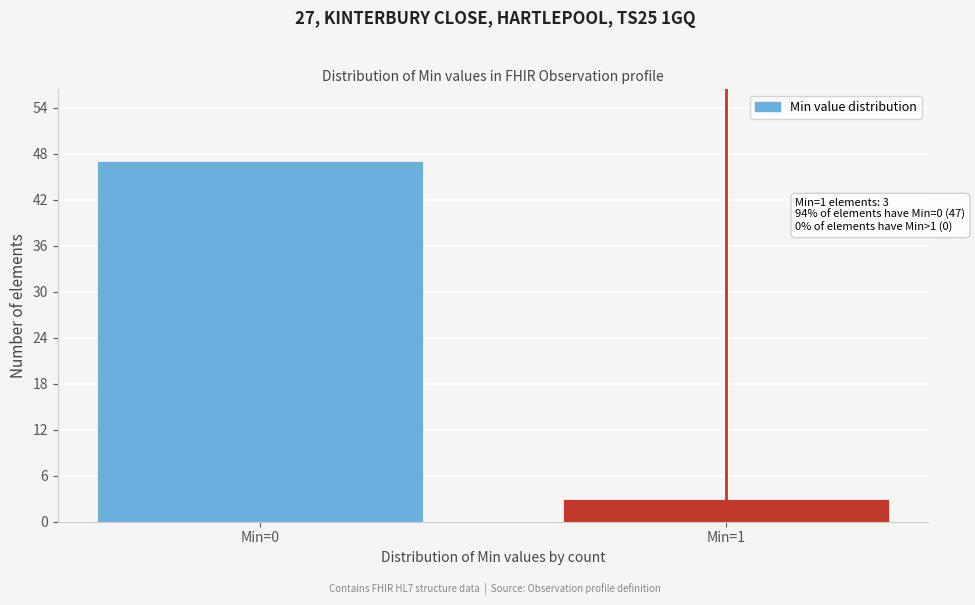

Reading right to left, transcribe all the data shown in this chart.

3	47